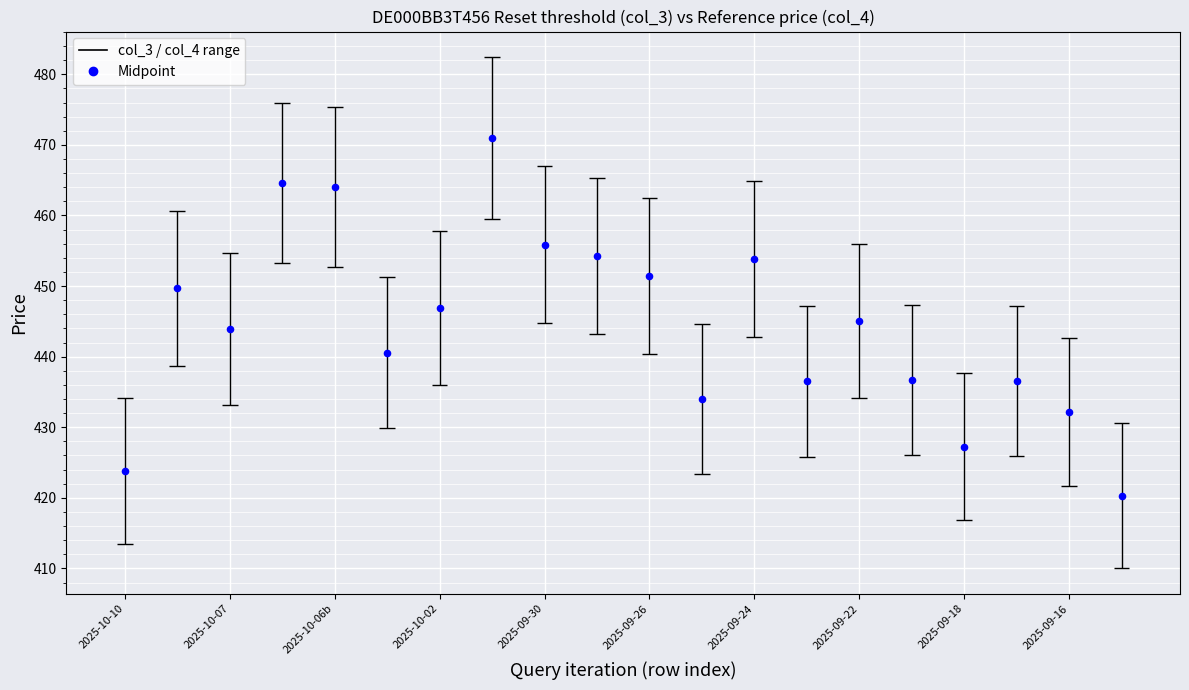

Which series reaches the maximum Y coordinate?

Reset threshold (col_3)